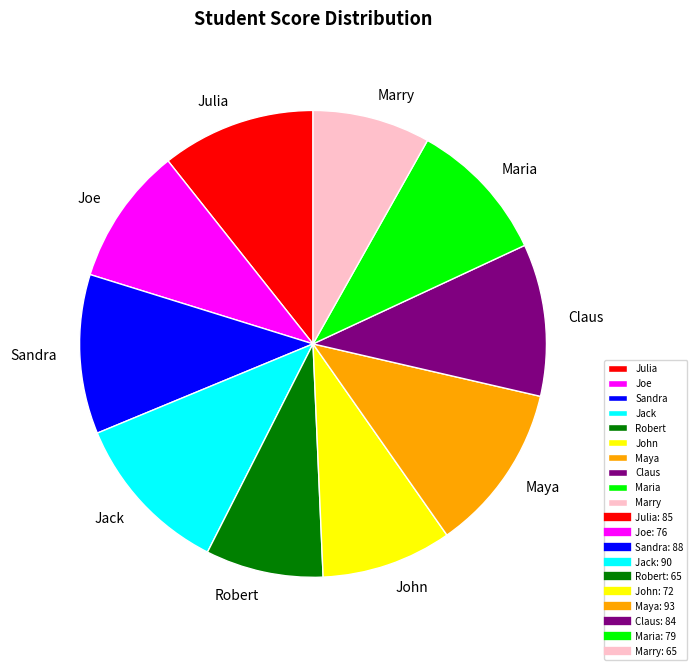

True or false: Maria accounts for 1% of the total.

False